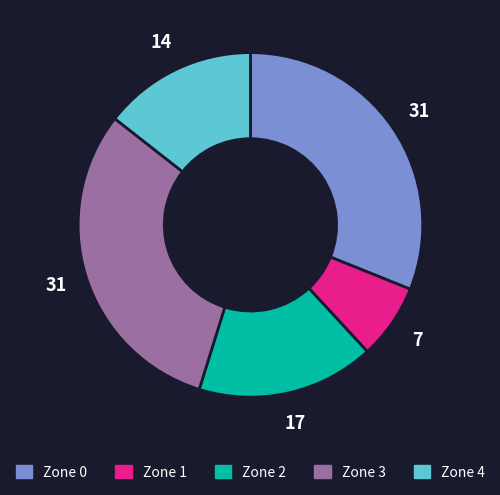

Which category has the smallest portion of the pie?

Zone 1